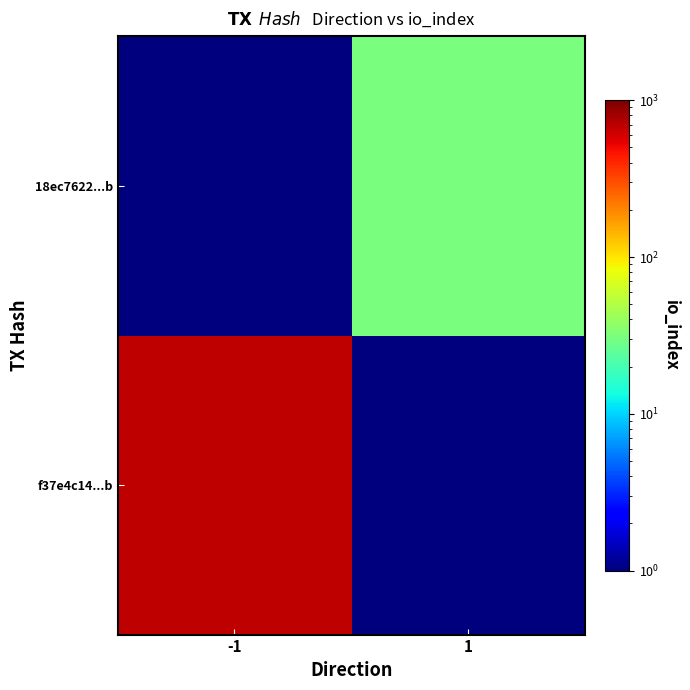

Between -1 and 1, which is larger?

-1